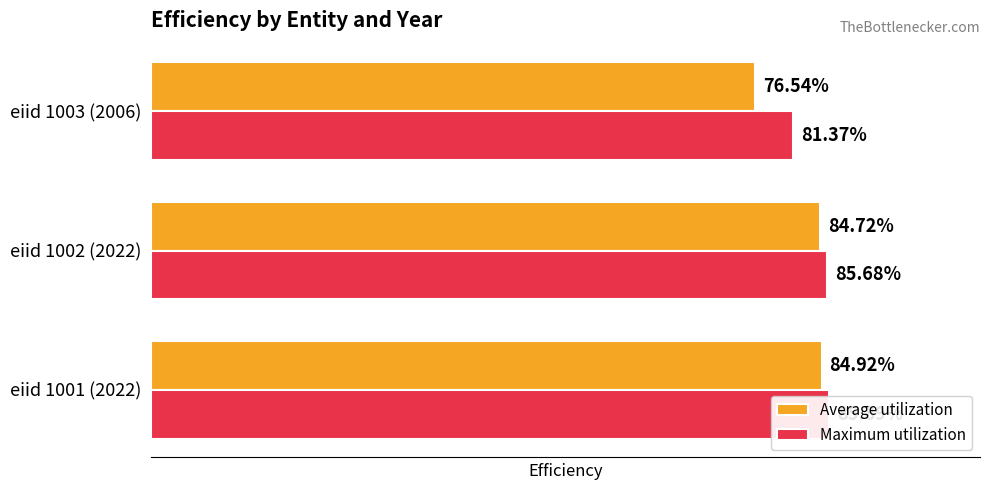

List the series in order of their peak value, lowest first.

Average utilization, Maximum utilization